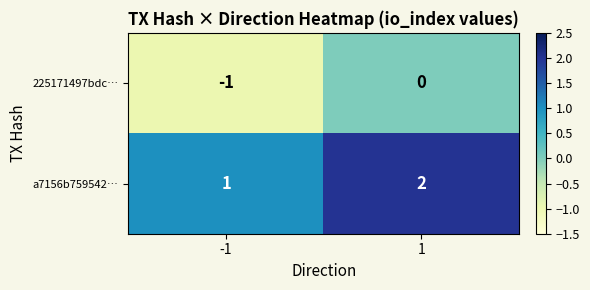

The value of a7156b759542… at 1 is 2. True or false?

True